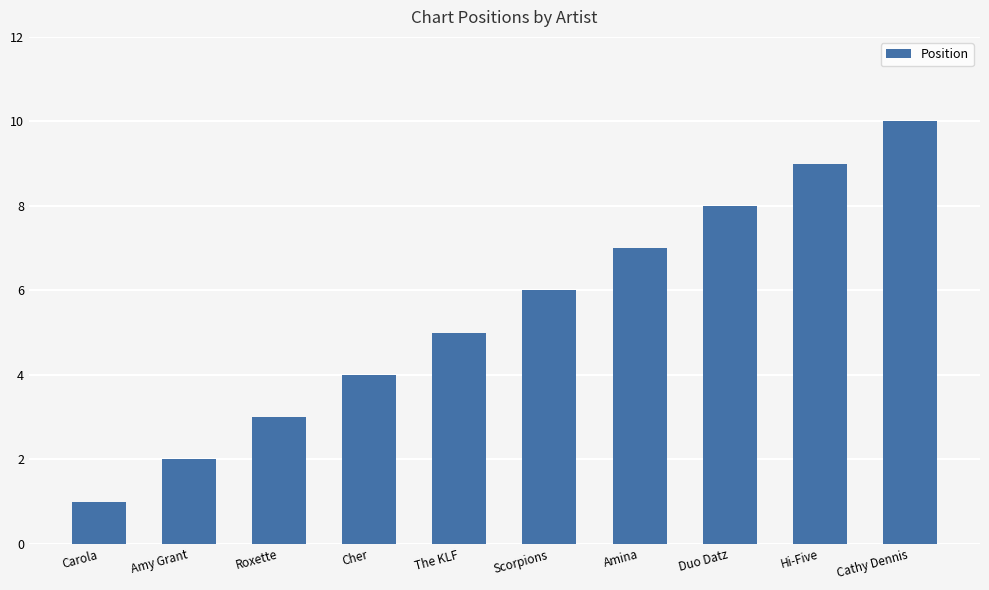

What is the sum of the values at Cathy Dennis and Roxette?

13